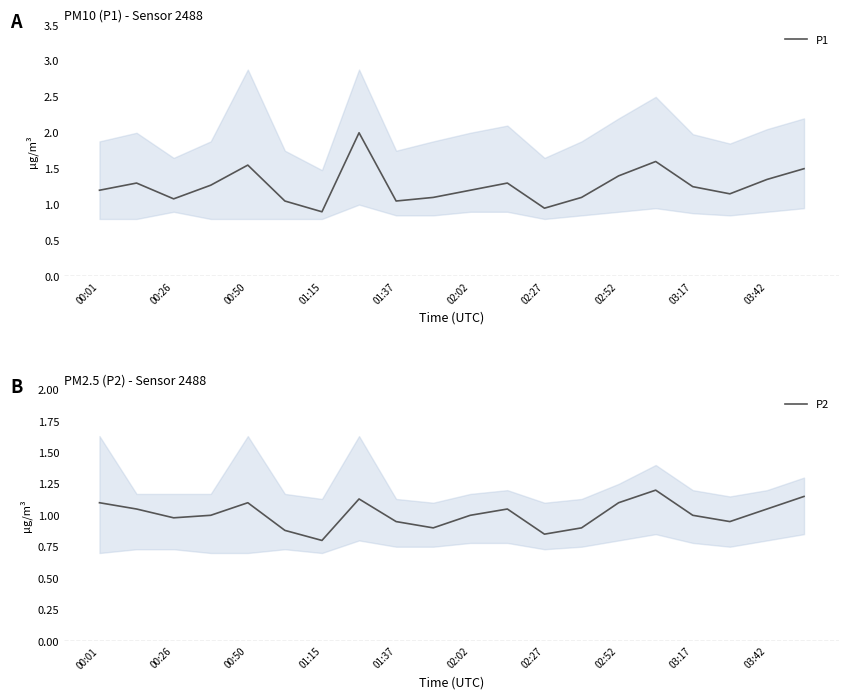

True or false: P2 and P1 cross at least once.

False